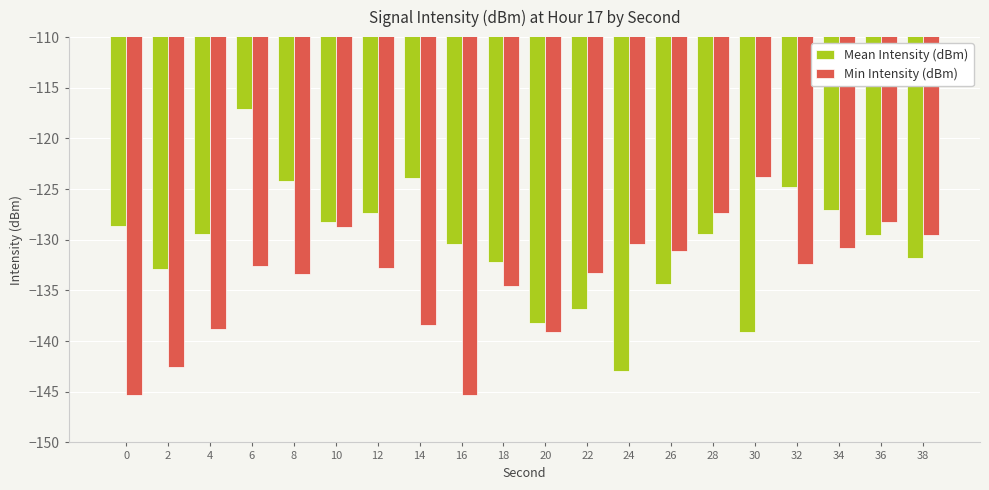

What is the approximate value of Mean Intensity (dBm) at 32?

-124.8